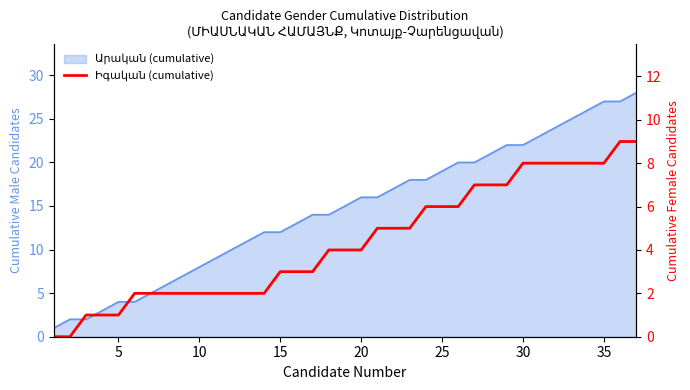

True or false: there are more than 0 points higher than both neighbors.

False